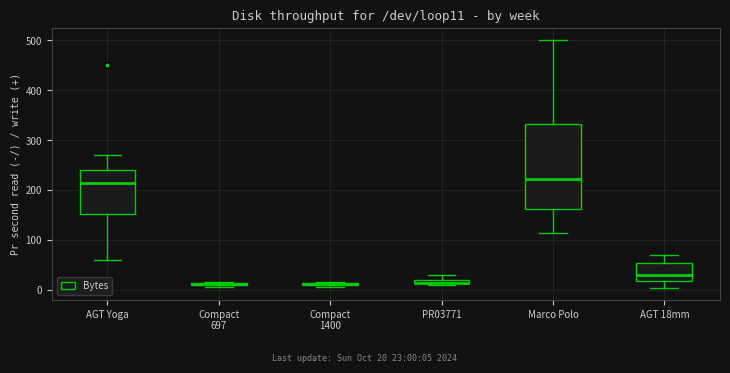

Which box is the tallest, from its lower edge to its upper edge?

Marco Polo